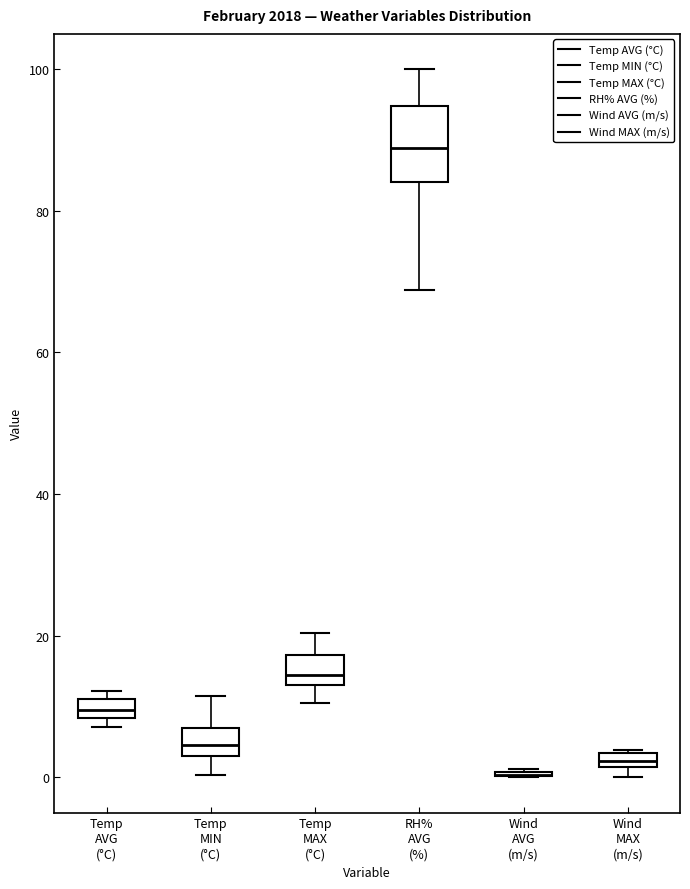

Which box is the tallest, from its lower edge to its upper edge?

RH% AVG (%)